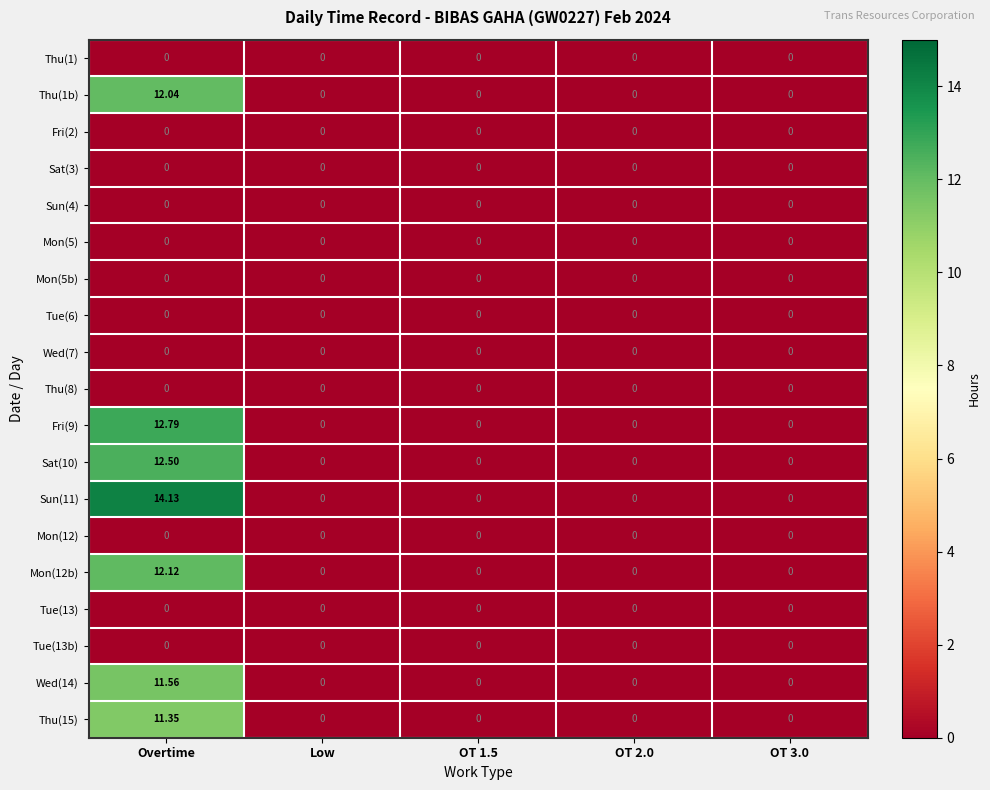

At which category is the sum across all series the highest?

Overtime